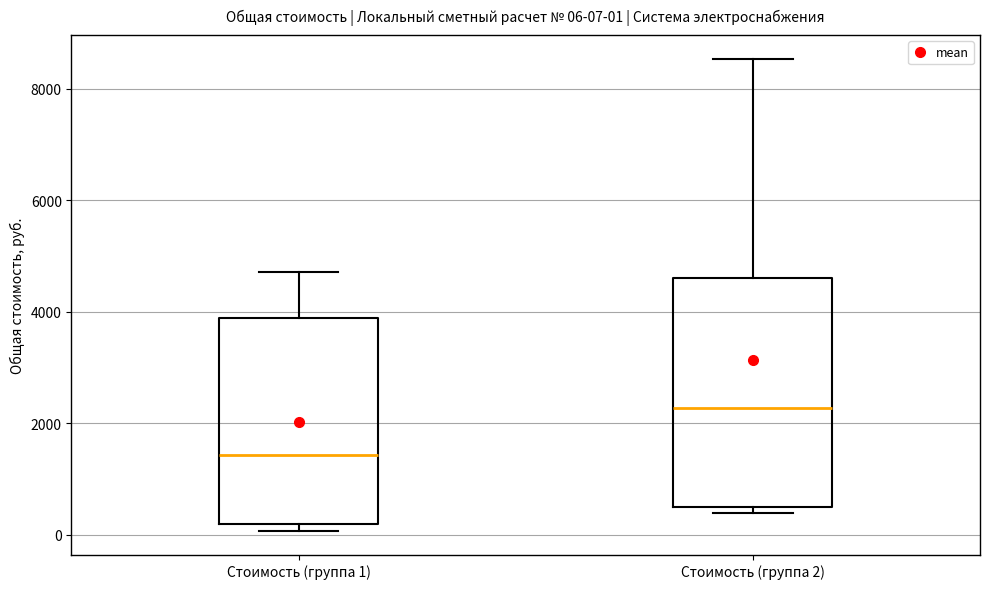

Which box's median line is the lowest?

Стоимость (группа 1)